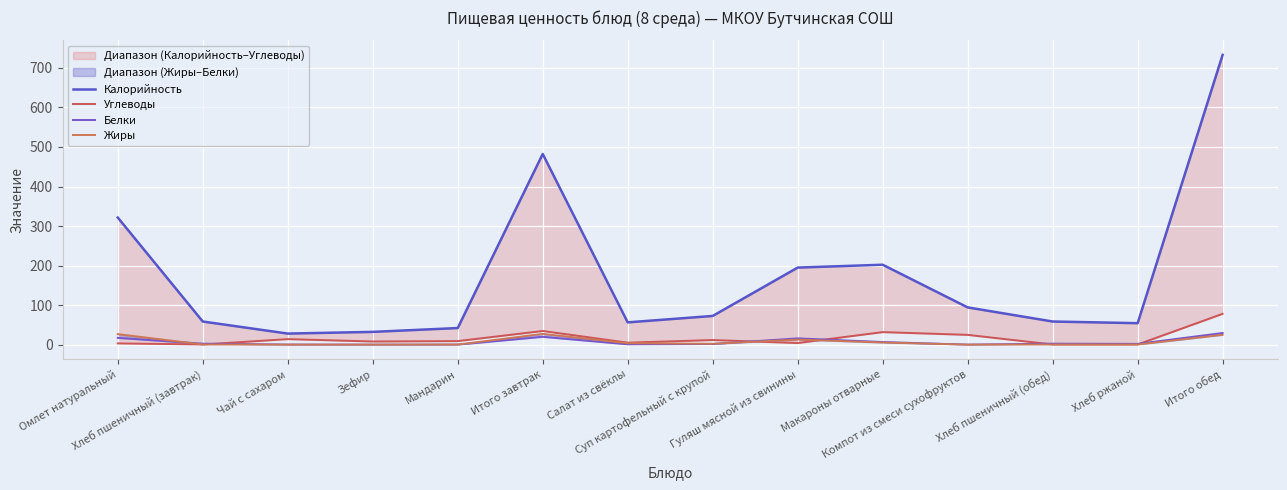

Between Зефир and Макароны отварные, which series saw the biggest shift?

Калорийность